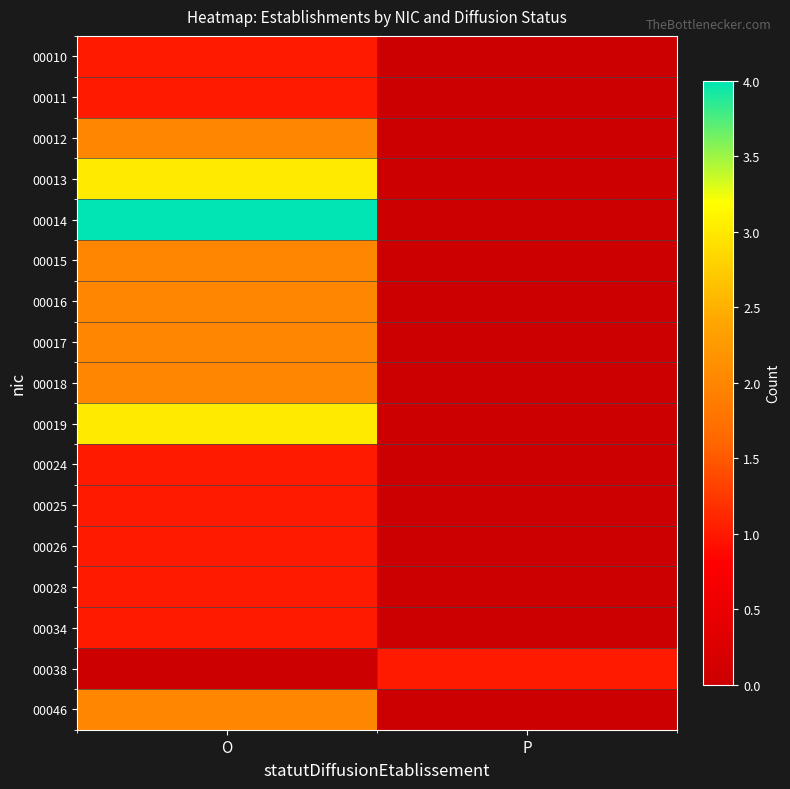

Reading left to right, what are all the values shown in this chart?

00010: O=1	P=0
00011: O=1	P=0
00012: O=2	P=0
00013: O=3	P=0
00014: O=4	P=0
00015: O=2	P=0
00016: O=2	P=0
00017: O=2	P=0
00018: O=2	P=0
00019: O=3	P=0
00024: O=1	P=0
00025: O=1	P=0
00026: O=1	P=0
00028: O=1	P=0
00034: O=1	P=0
00038: O=0	P=1
00046: O=2	P=0